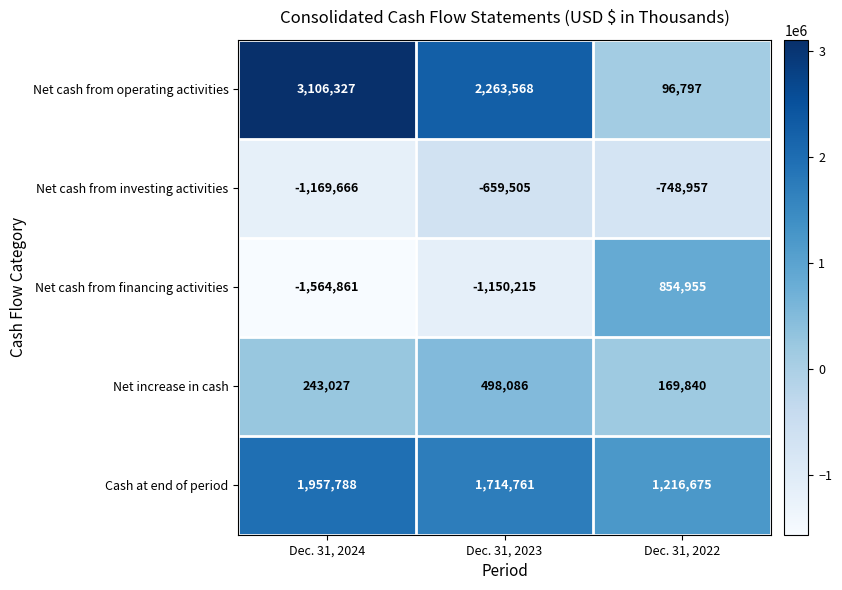

Reading right to left, what are all the values shown in this chart?

Net cash from operating activities: 96797	2263568	3106327
Net cash from investing activities: -748957	-659505	-1169666
Net cash from financing activities: 854955	-1150215	-1564861
Net increase in cash: 169840	498086	243027
Cash at end of period: 1216675	1714761	1957788